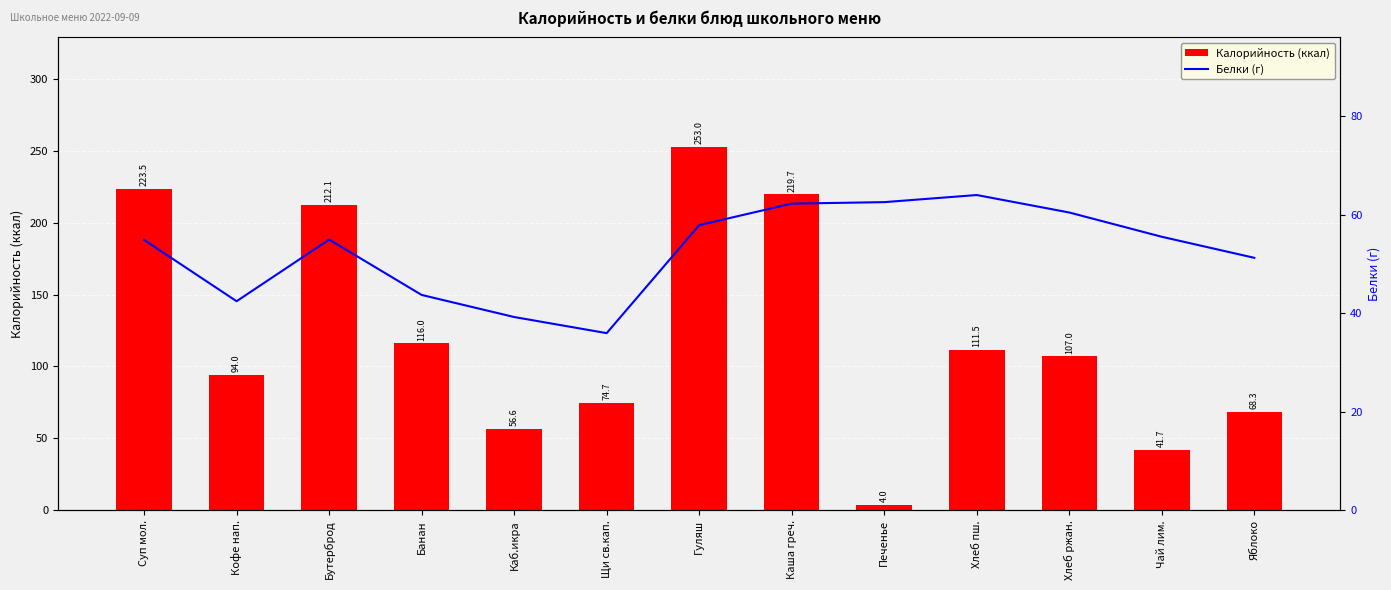

What is the label of the 5th bar from the left?

Каб.икра